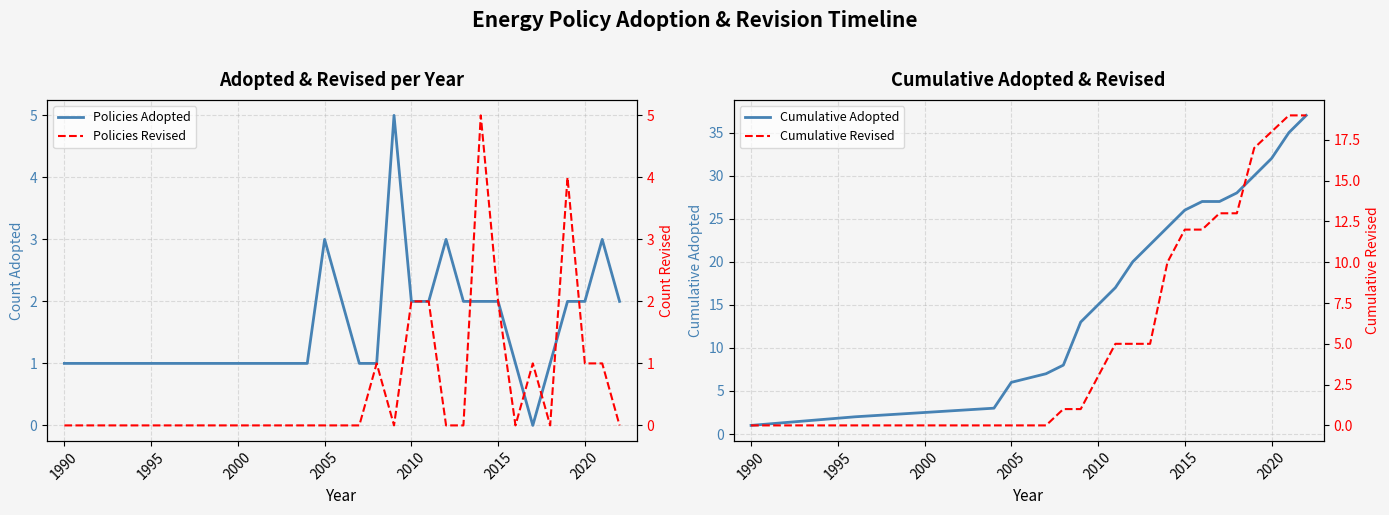

Which category has the lowest value in the Cumulative Adopted series?

1990